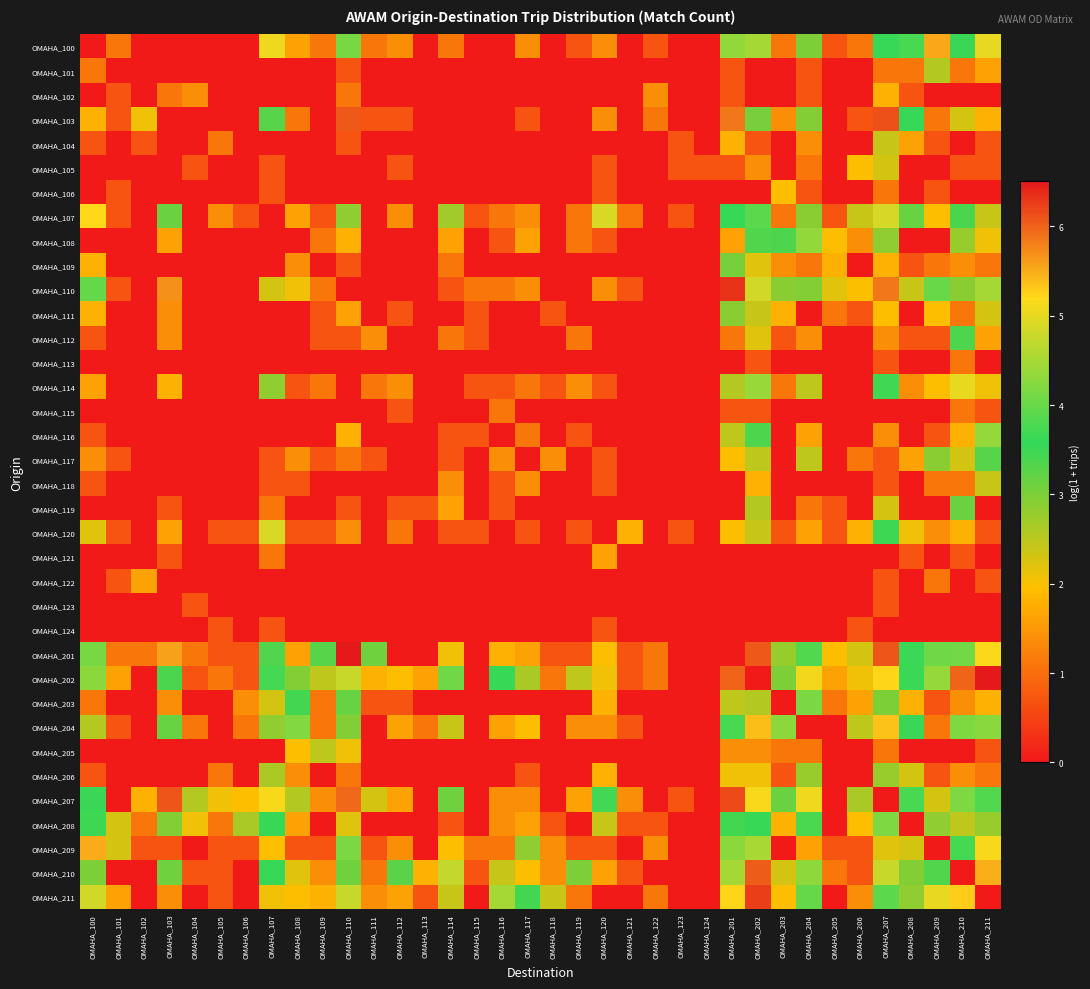

Which has a higher value, OMAHA_109 or OMAHA_124?

OMAHA_109